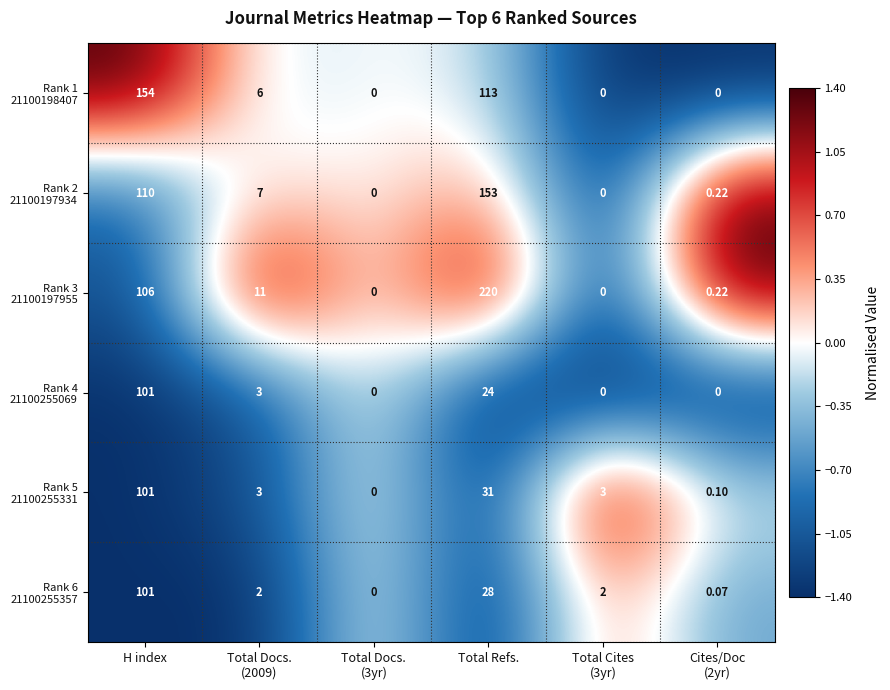

At which category does the chart reach its peak across all series?

Total Refs.